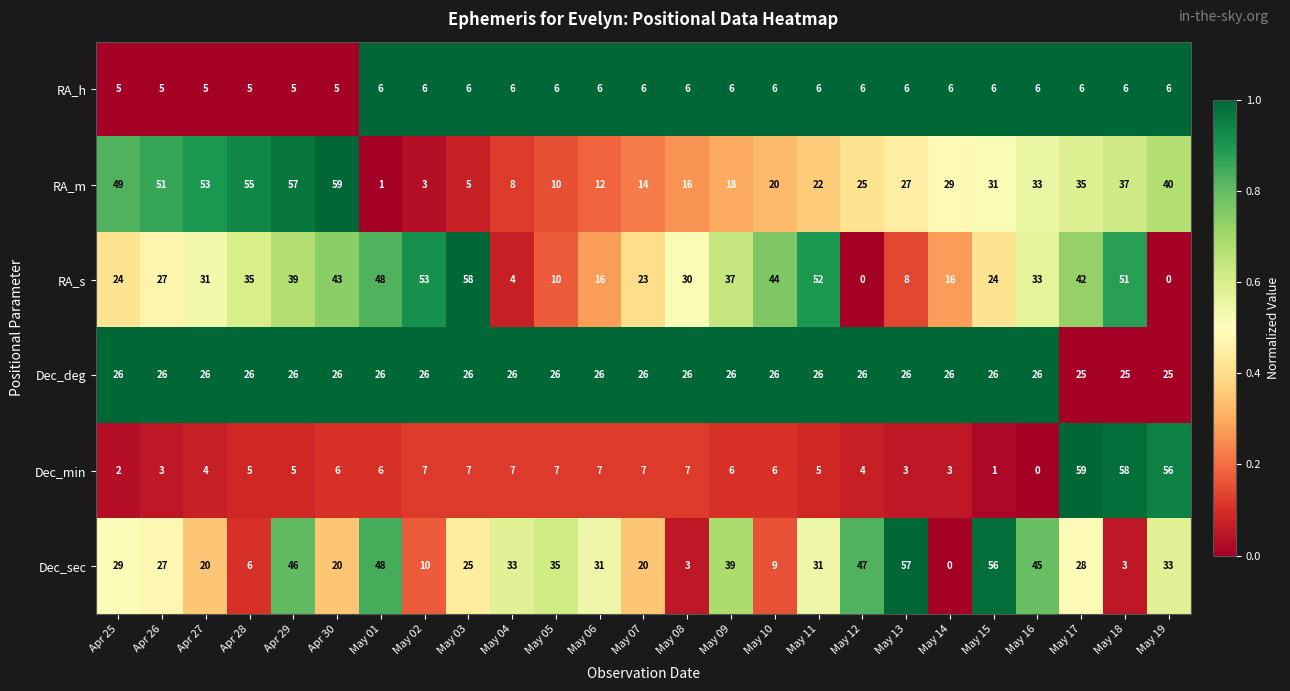

Is it true that Dec_deg equals 18 at May 07?

False